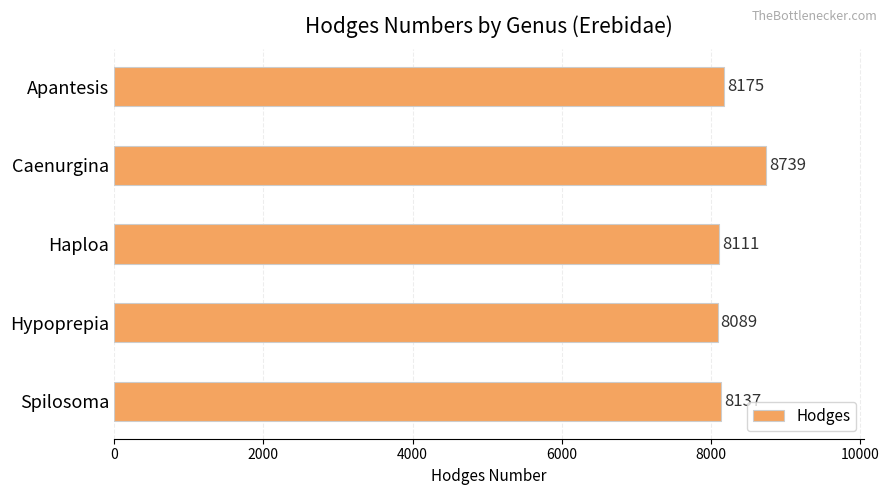

Where is the data nearest to the value 8414?

Apantesis